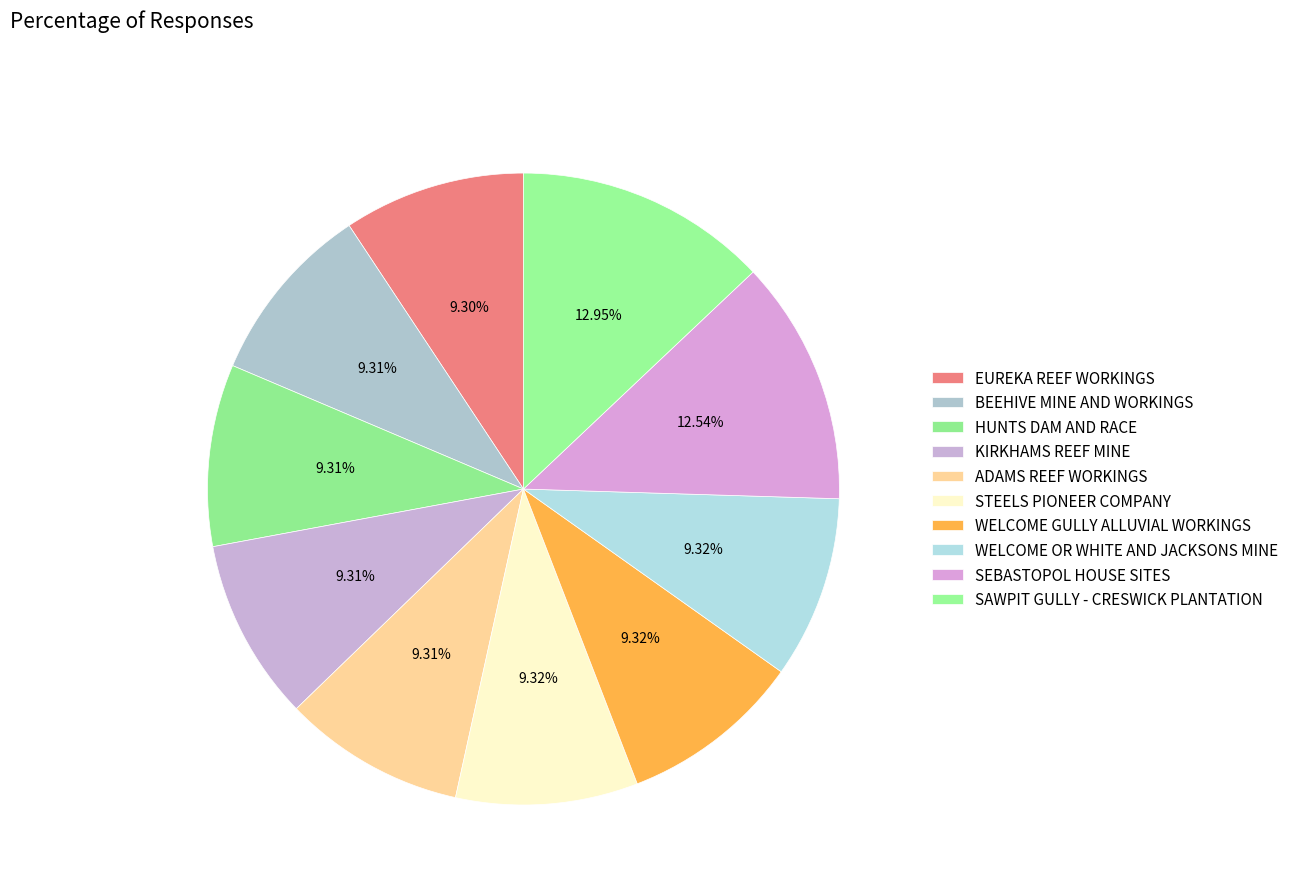

What percentage do ADAMS REEF WORKINGS and STEELS PIONEER COMPANY together represent?

18.6%